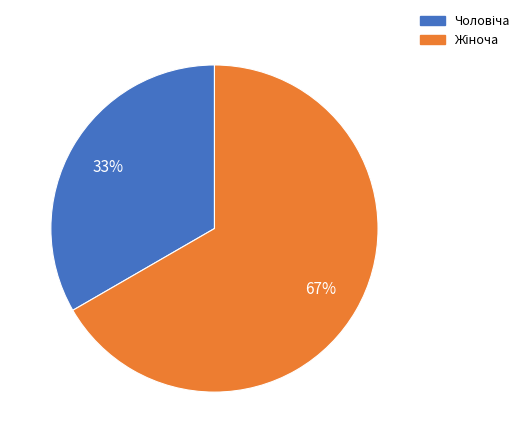

To the nearest percent, what is the average slice percentage?

50%